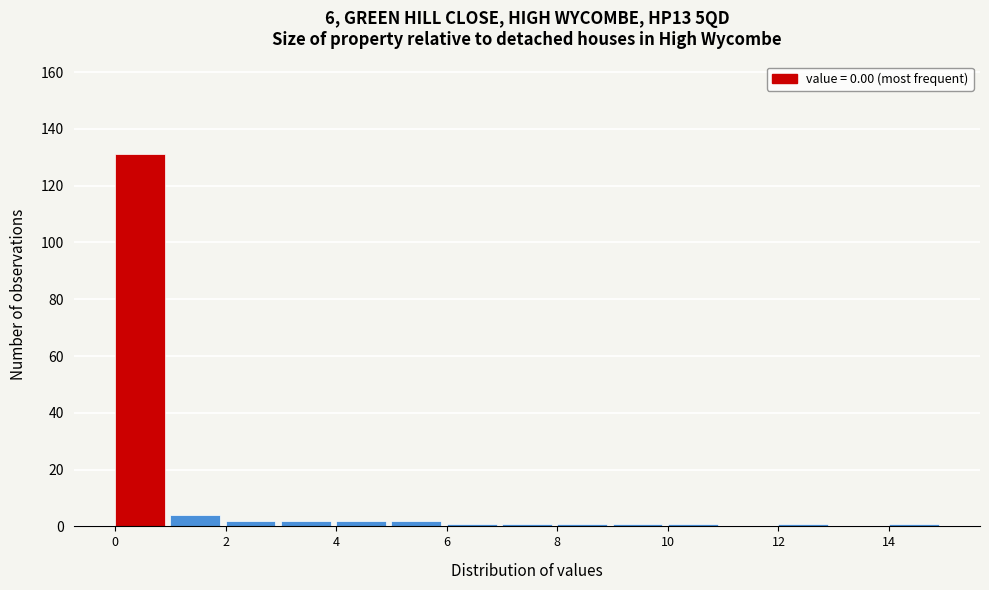

What is the height of the bar covering 4 to 5 on the x-axis? The values are not printed on the chart, so give them approximately, as read against the axis.

2